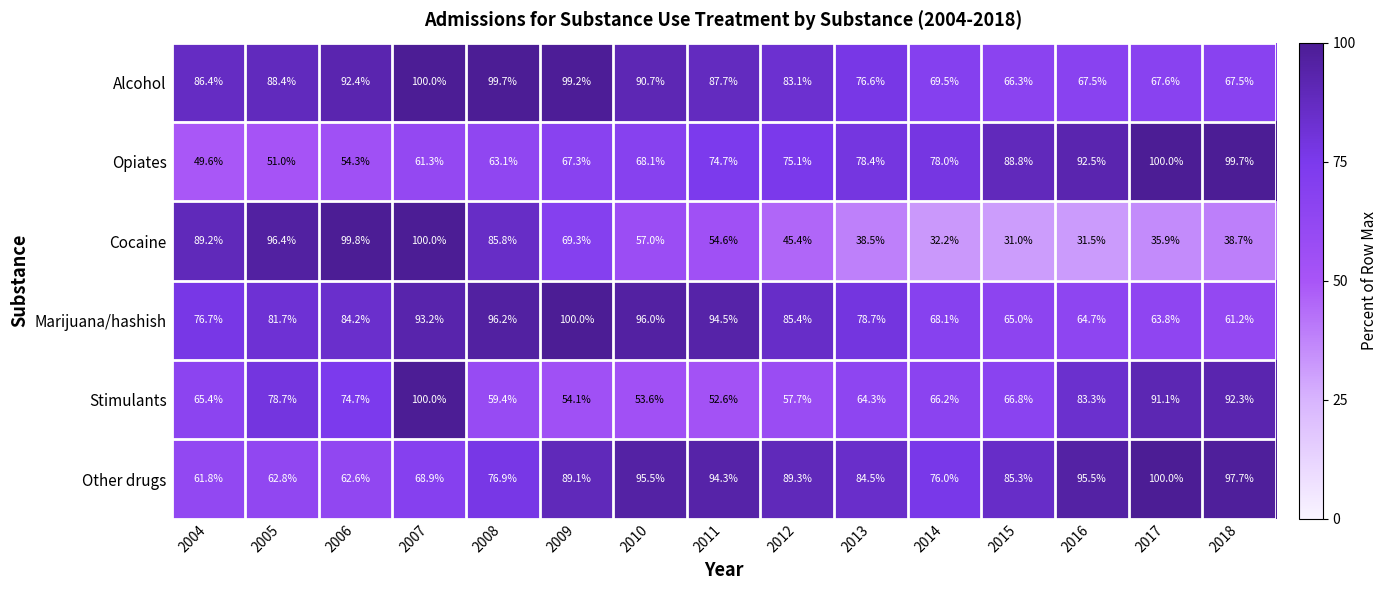

What is the difference between the Cocaine values at 2014 and 2016?

0.7